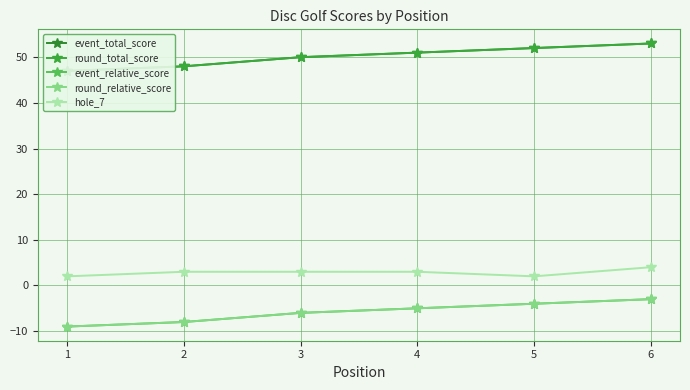

True or false: round_total_score and event_total_score cross at least once.

False